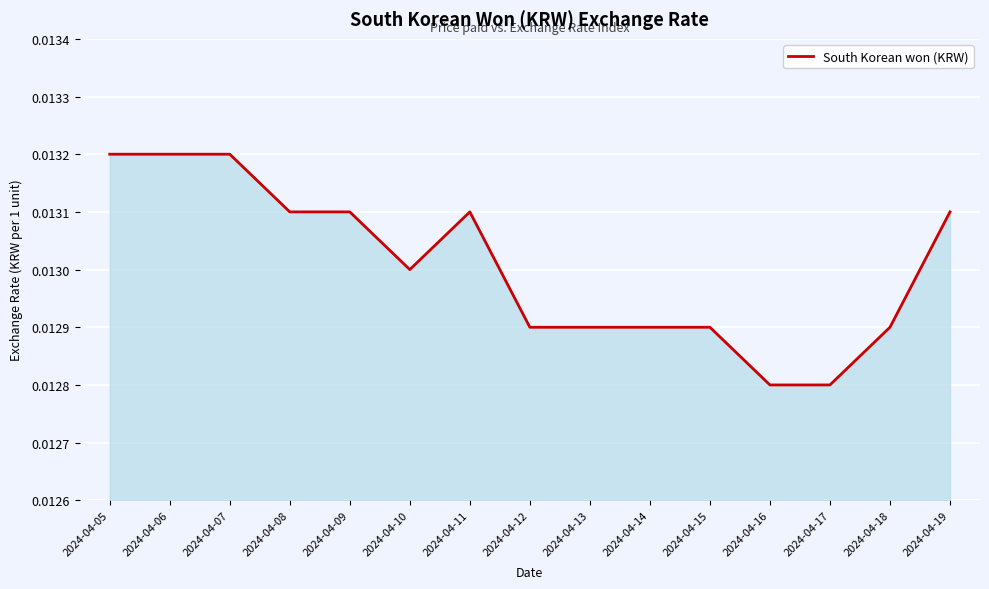

Which has a higher value, 2024-04-12 or 2024-04-09?

2024-04-09